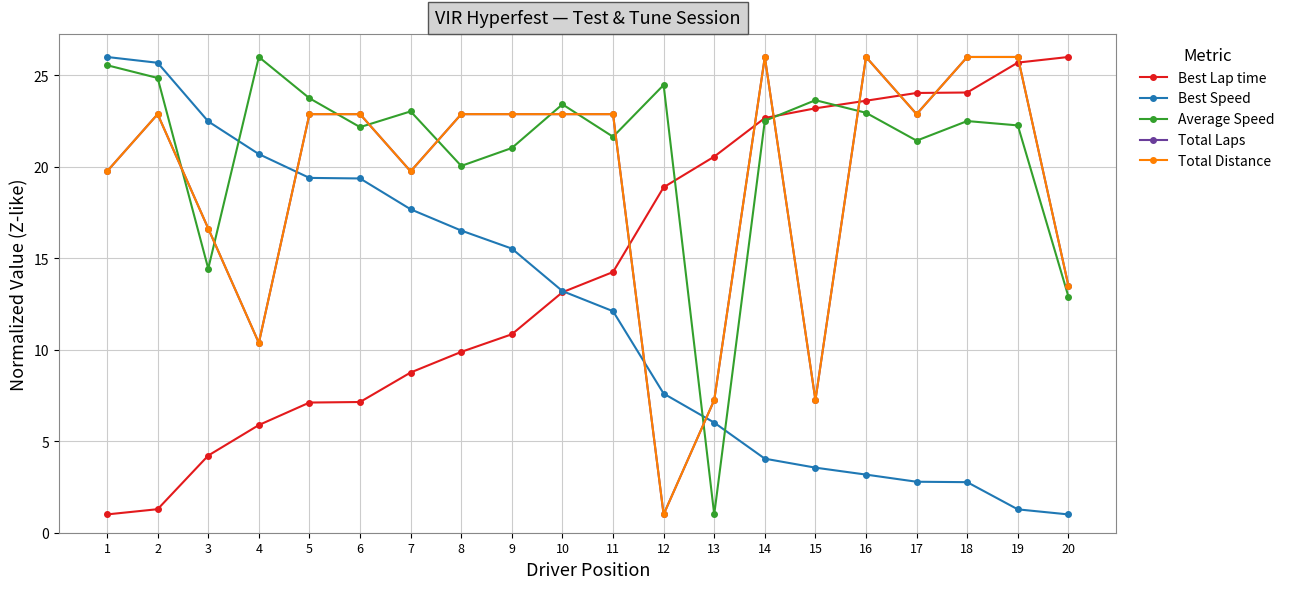

Reading left to right, transcribe all the data shown in this chart.

Best Lap time: 1=1.0	2=1.3	3=4.2	4=5.9	5=7.1	6=7.1	7=8.8	8=9.9	9=10.8	10=13.1	11=14.2	12=18.9	13=20.6	14=22.7	15=23.2	16=23.6	17=24.0	18=24.1	19=25.7	20=26.0
Best Speed: 1=26.0	2=25.7	3=22.5	4=20.7	5=19.4	6=19.4	7=17.7	8=16.5	9=15.5	10=13.2	11=12.1	12=7.6	13=6.0	14=4.0	15=3.6	16=3.2	17=2.8	18=2.8	19=1.3	20=1.0
Average Speed: 1=25.6	2=24.9	3=14.4	4=26.0	5=23.7	6=22.2	7=23.0	8=20.0	9=21.0	10=23.4	11=21.6	12=24.5	13=1.0	14=22.5	15=23.6	16=23.0	17=21.4	18=22.5	19=22.3	20=12.9
Total Laps: 1=19.8	2=22.9	3=16.6	4=10.4	5=22.9	6=22.9	7=19.8	8=22.9	9=22.9	10=22.9	11=22.9	12=1.0	13=7.2	14=26.0	15=7.2	16=26.0	17=22.9	18=26.0	19=26.0	20=13.5
Total Distance: 1=19.8	2=22.9	3=16.6	4=10.4	5=22.9	6=22.9	7=19.8	8=22.9	9=22.9	10=22.9	11=22.9	12=1.0	13=7.2	14=26.0	15=7.2	16=26.0	17=22.9	18=26.0	19=26.0	20=13.5